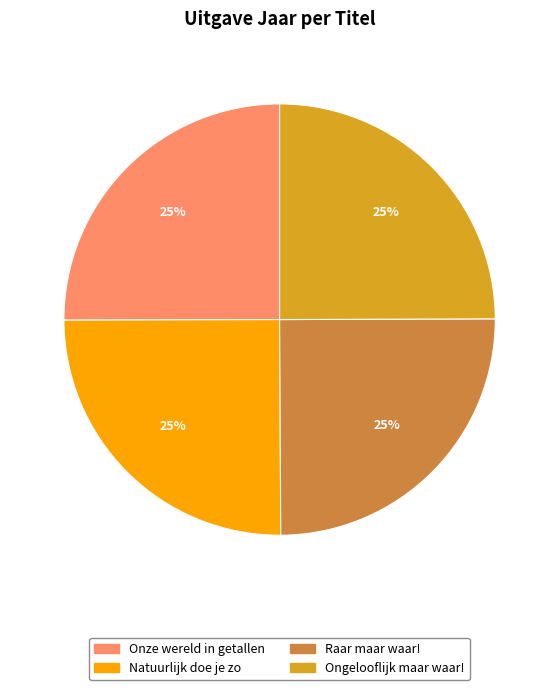

What is the ratio of the value at Natuurlijk doe je zo to the value at Onze wereld in getallen?

1.0